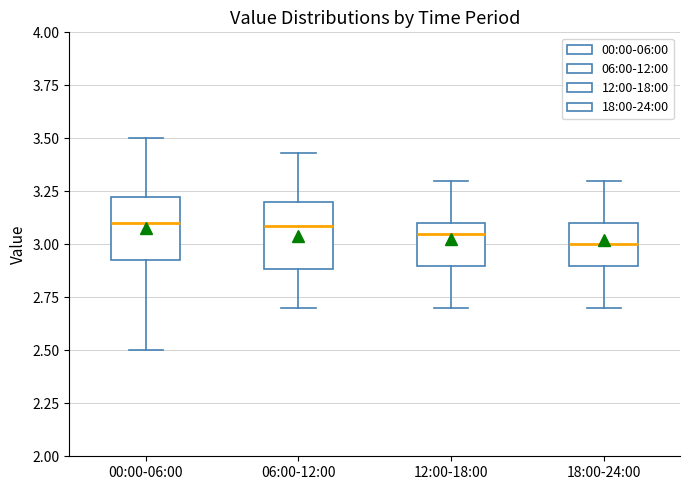

Reading left to right, transcribe this box plot: for each box, give where its median line is, the range the box spans, and where its two whiskers end, as read against the y-axis. The values are not printed on the chart, so give them approximately, as read against the axis.

00:00-06:00: median 3.10, box 2.95 to 3.25, whiskers 2.50 to 3.50
06:00-12:00: median 3.10, box 2.90 to 3.20, whiskers 2.70 to 3.45
12:00-18:00: median 3.05, box 2.90 to 3.10, whiskers 2.70 to 3.30
18:00-24:00: median 3.00, box 2.90 to 3.10, whiskers 2.70 to 3.30